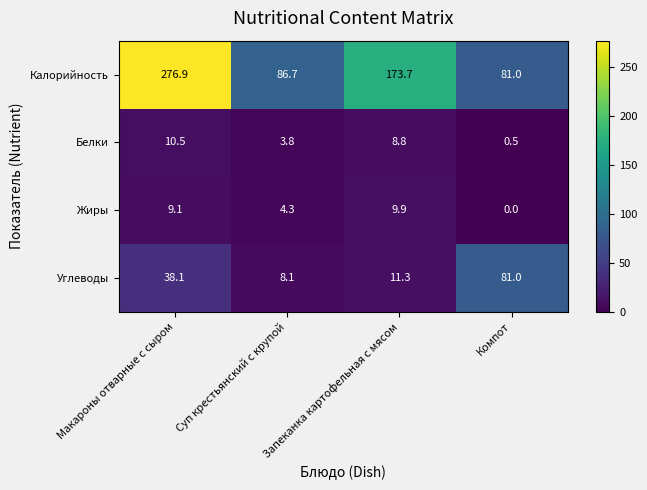

How many series are shown in this chart?

4